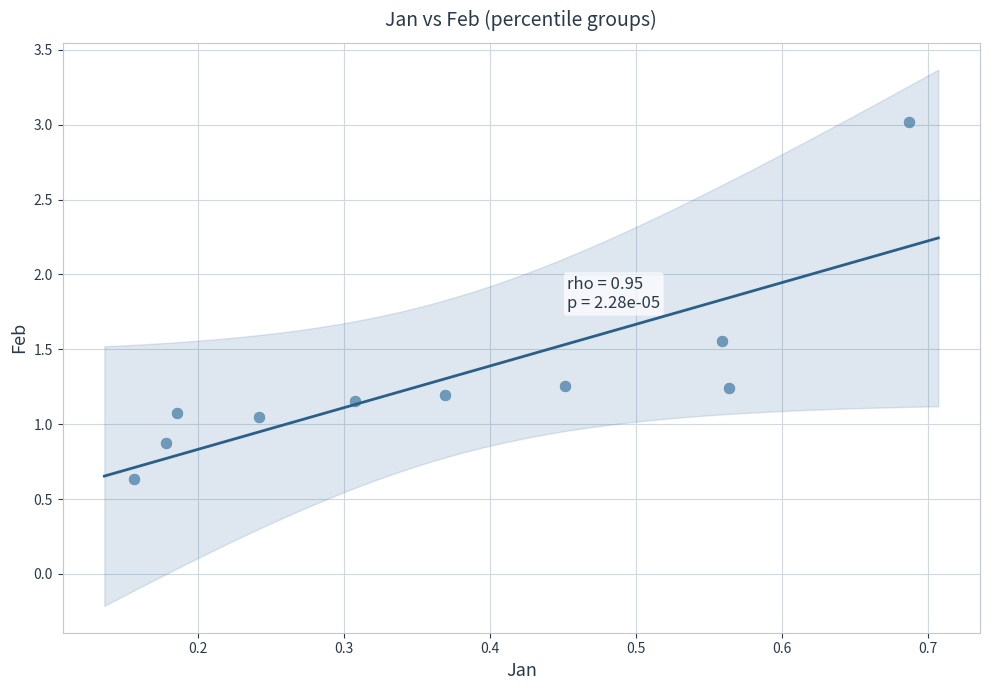

What is the range of Y values (max minus min)?

2.4